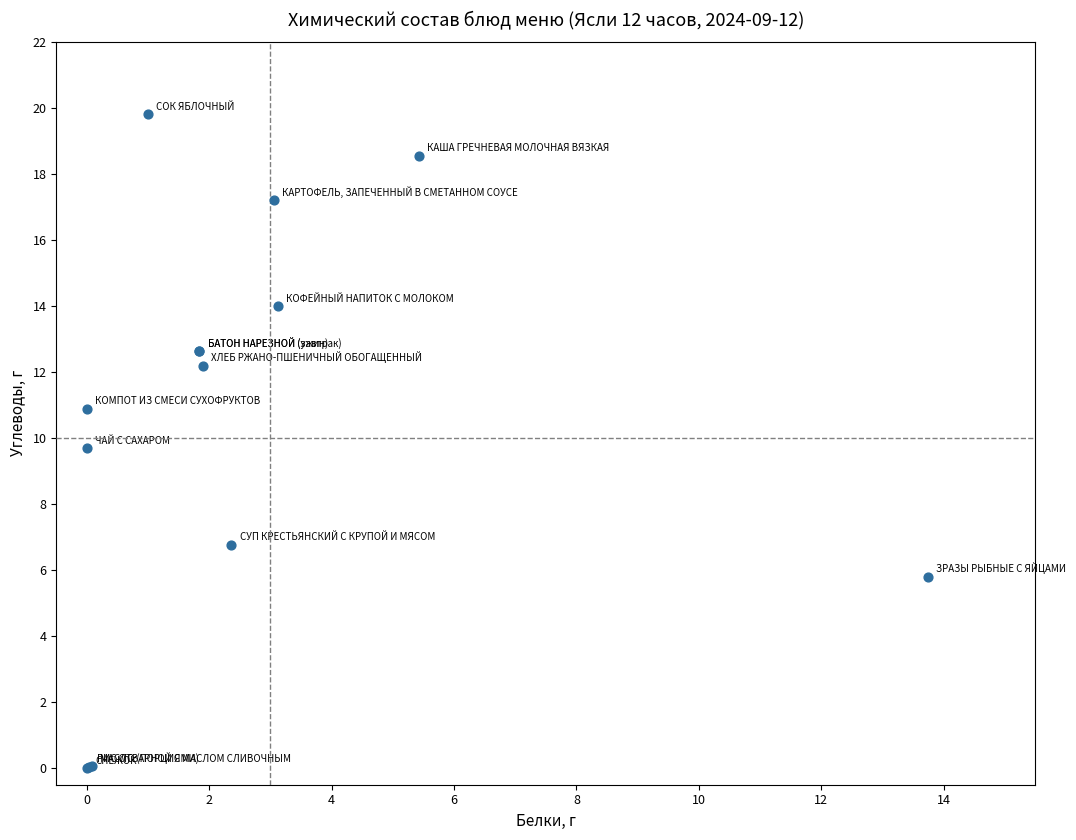

What Y value in the scatter plot is closest to 9?

9.7